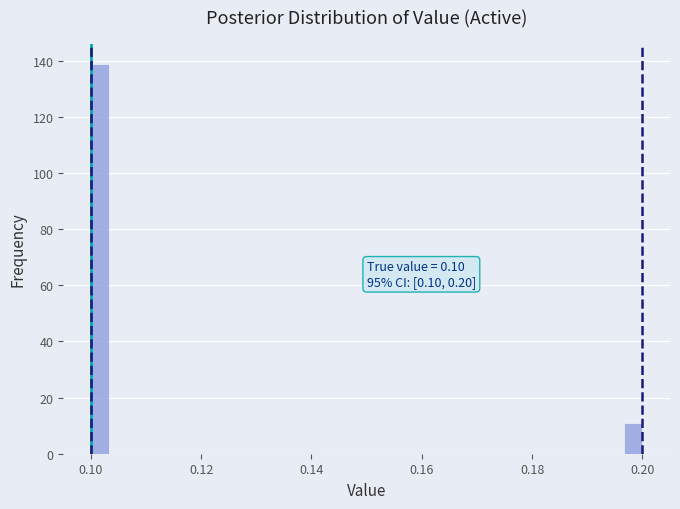

Read against the x-axis, roughly where is the centre of the tallest bar?

0.102